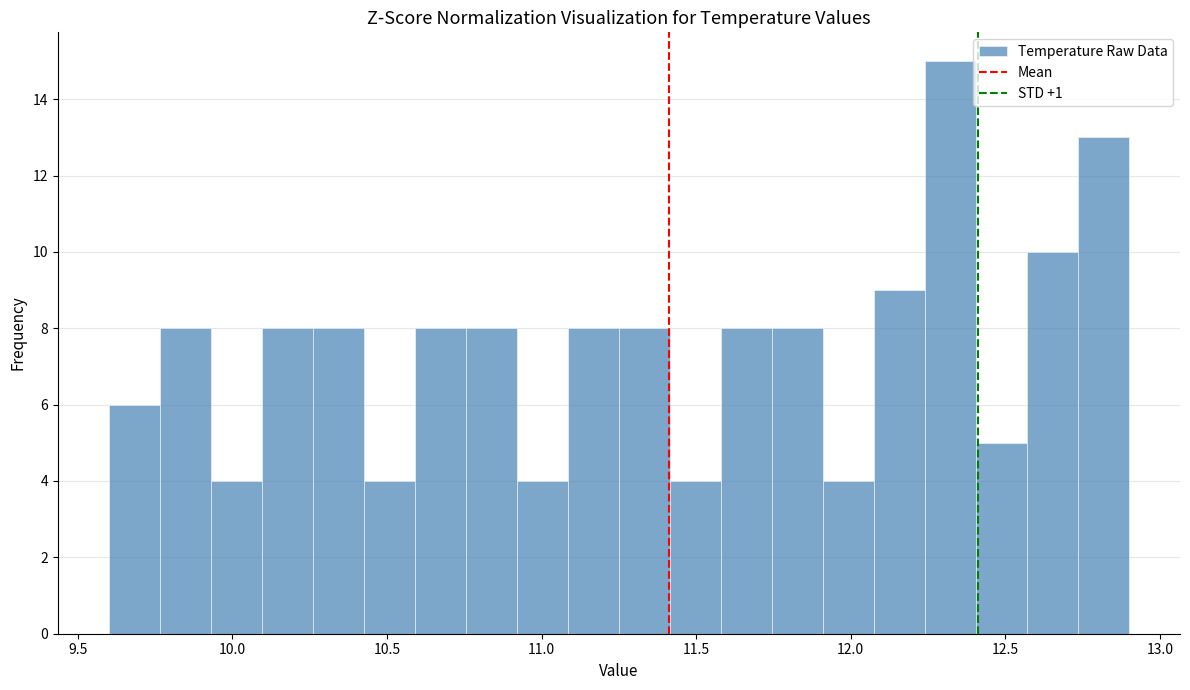

Read against the x-axis, roughly where is the centre of the tallest bar?

12.30